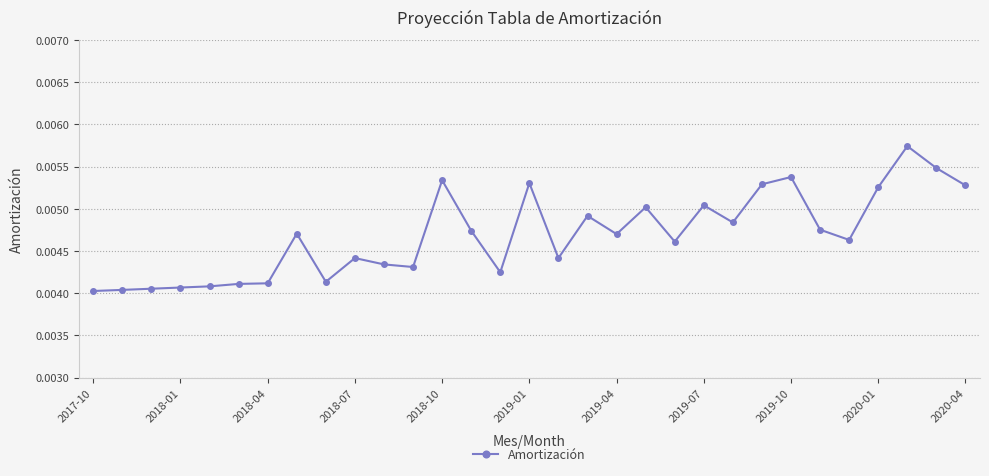

Count the values in the range 0 to 1.

31